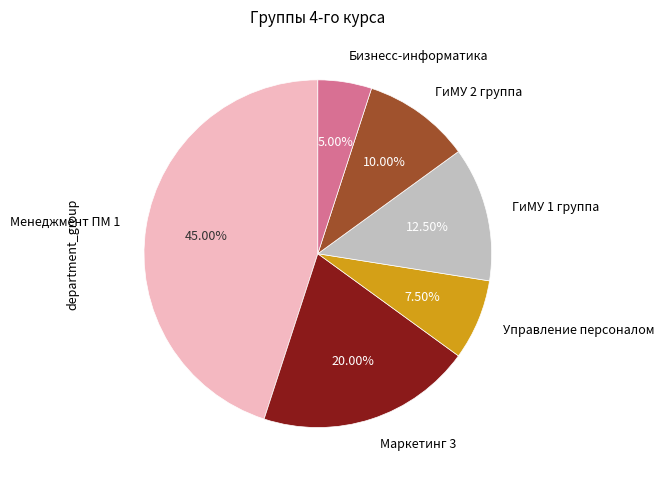

What is the ratio of the value at Управление персоналом to the value at Маркетинг 3?

0.4